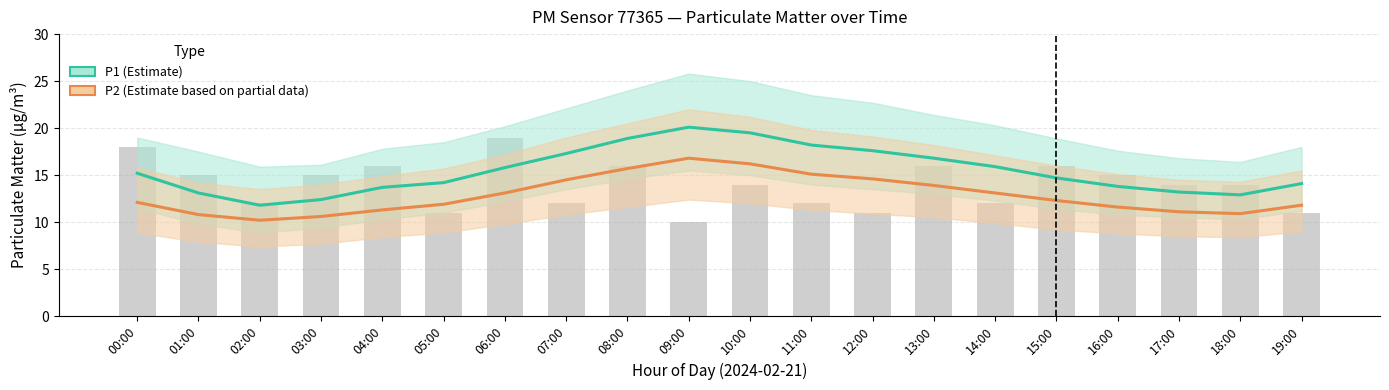

Reading left to right, extract all data points from this chart.

P1 (Estimate): 15.2	13.1	11.8	12.4	13.7	14.2	15.8	17.3	18.9	20.1	19.5	18.2	17.6	16.8	15.9	14.7	13.8	13.2	12.9	14.1
P2 (Estimate based on partial data): 12.1	10.8	10.2	10.6	11.3	11.9	13.1	14.5	15.7	16.8	16.2	15.1	14.6	13.9	13.1	12.3	11.6	11.1	10.9	11.8